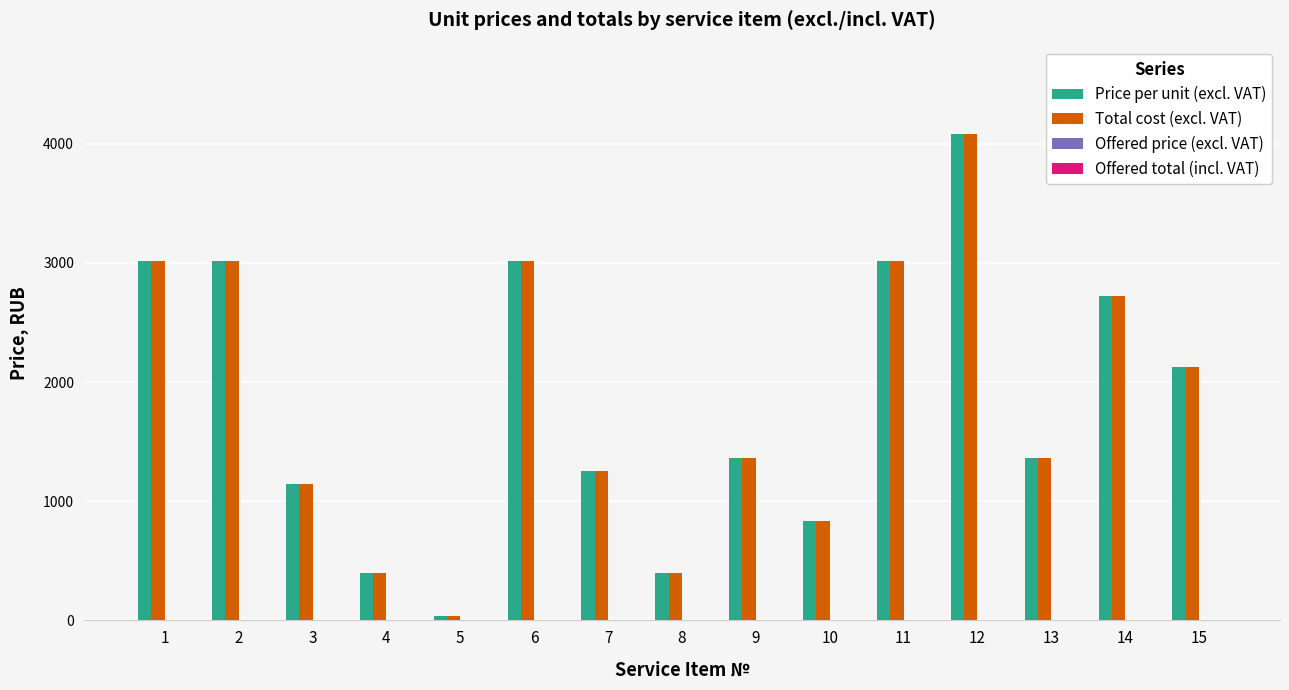

How many groups of bars are there?

15